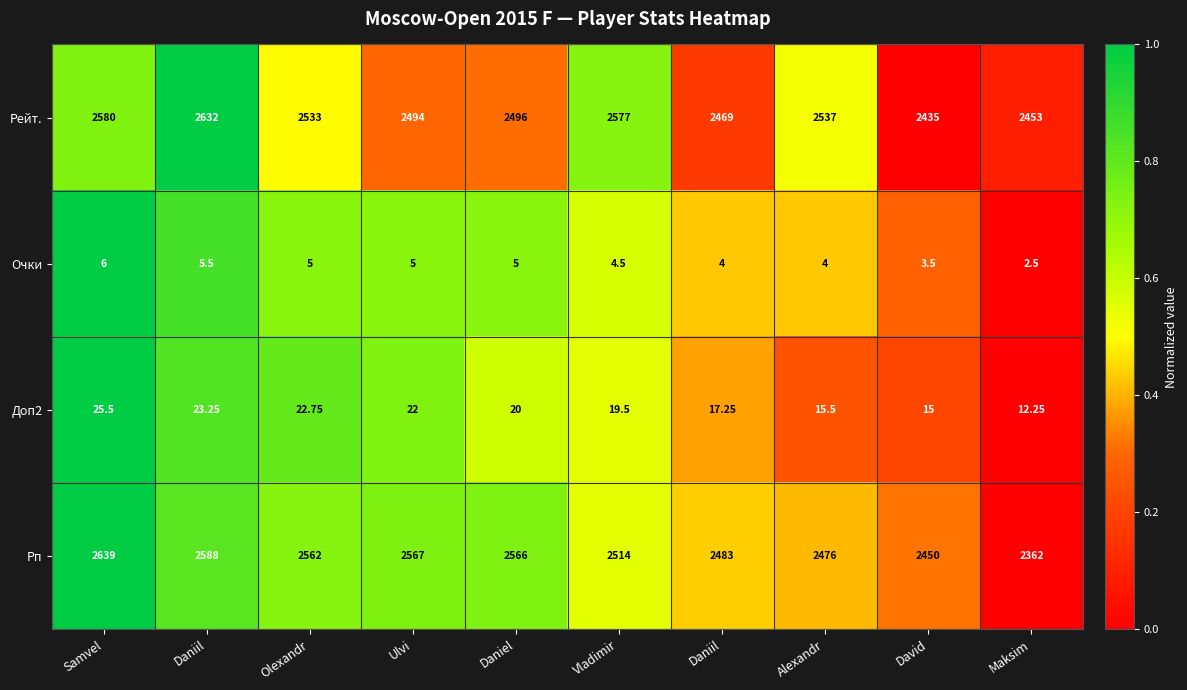

Which series has the largest range (max minus min)?

Рп